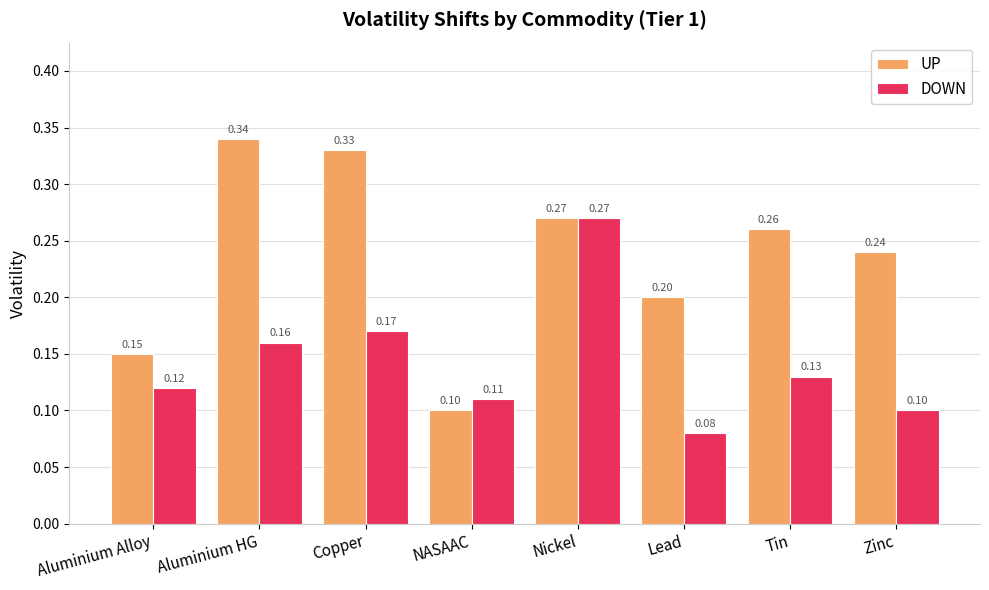

Which series has the largest range (max minus min)?

UP